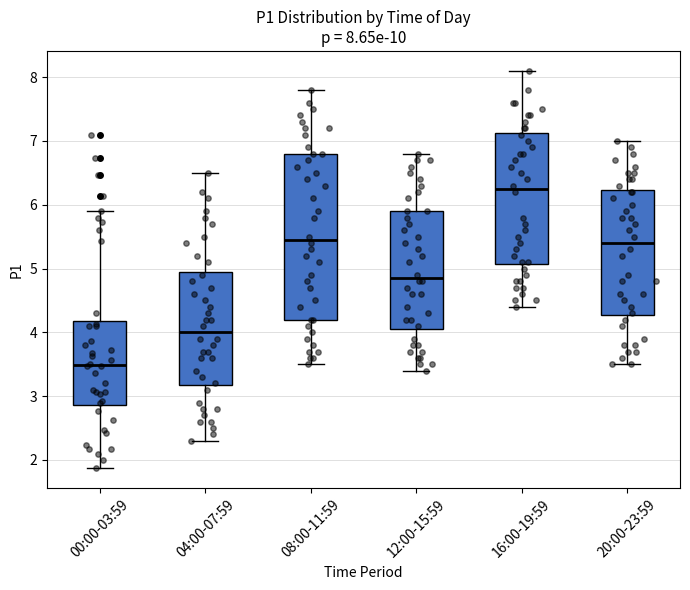

Comparing the boxes themselves (not the whiskers), which one is the tallest?

08:00-11:59